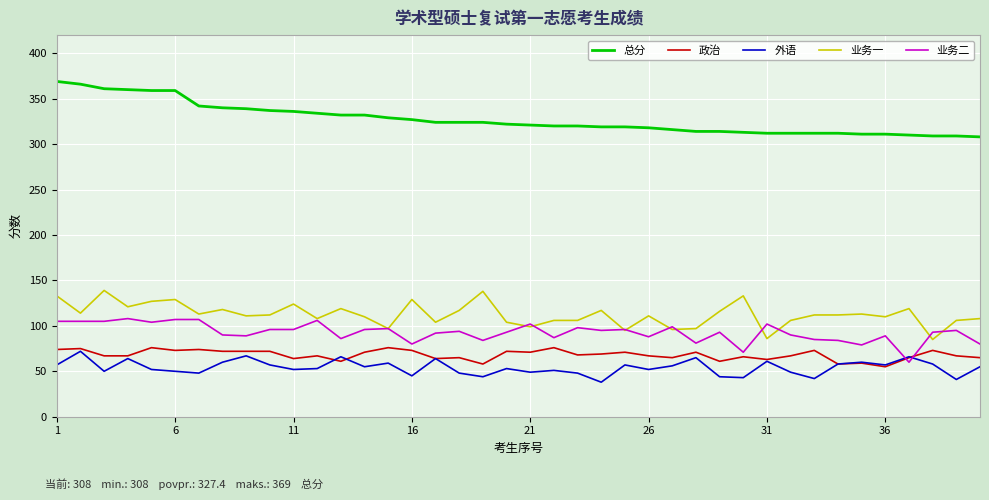

What are all the series names shown in the legend?

总分, 政治, 外语, 业务一, 业务二